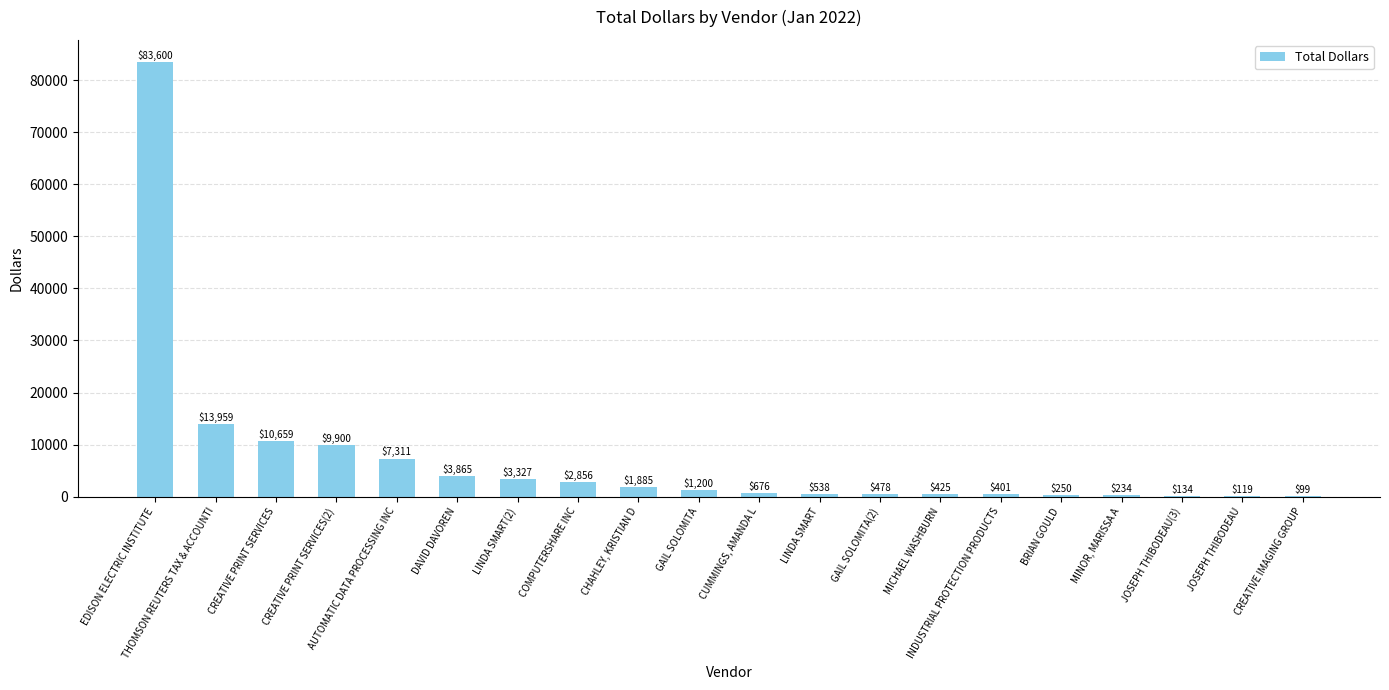

How many series are shown in this chart?

1